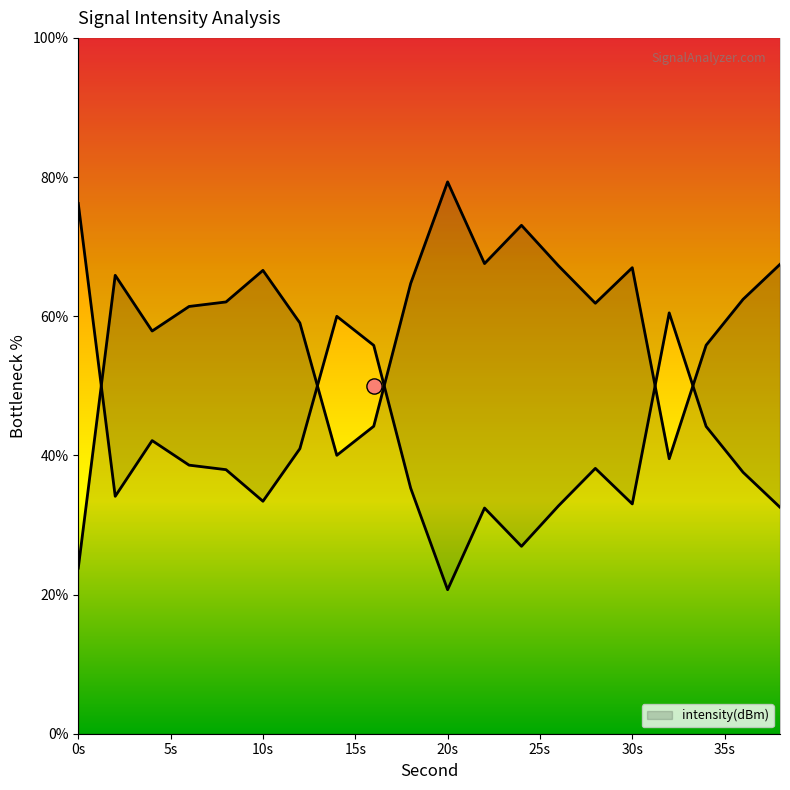

Between 32 and 20, which is larger?

20